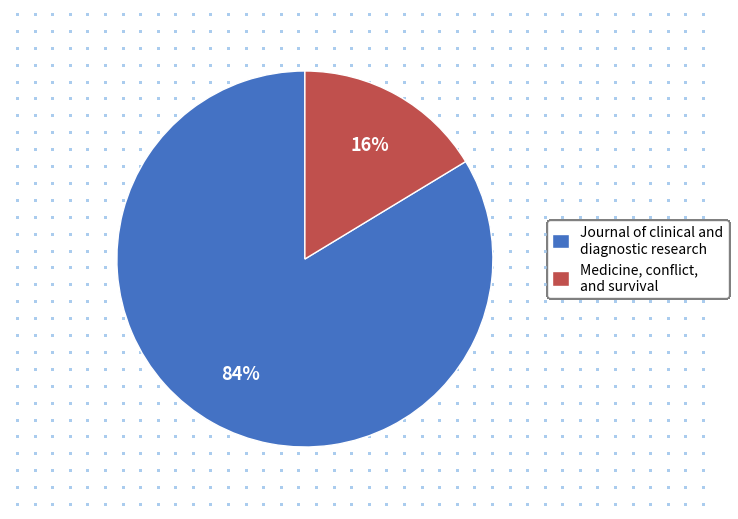

The Journal of clinical and diagnostic research slice represents 91% of the pie. True or false?

False